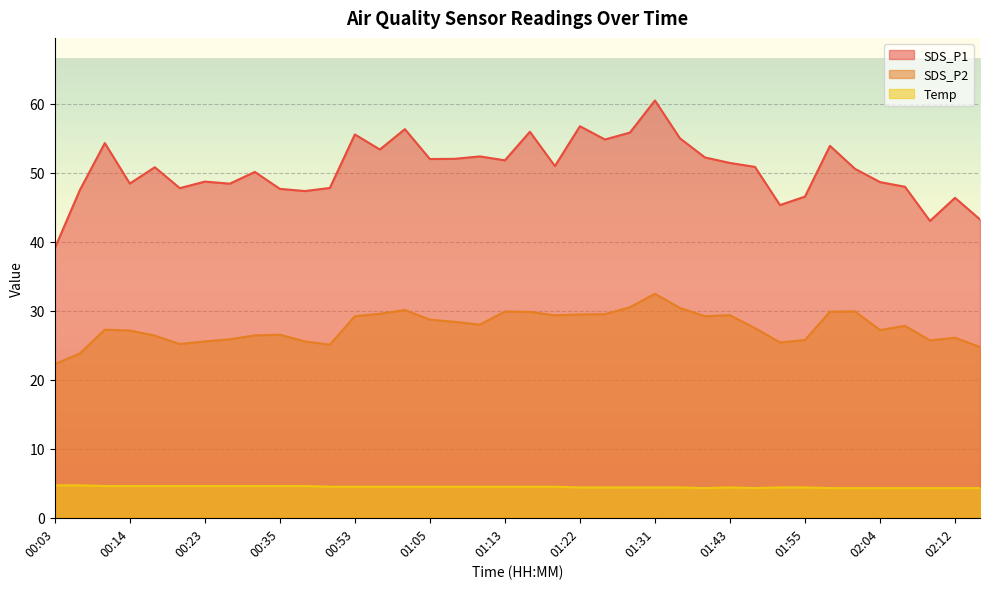

At which label does SDS_P1 reach its minimum?

00:03